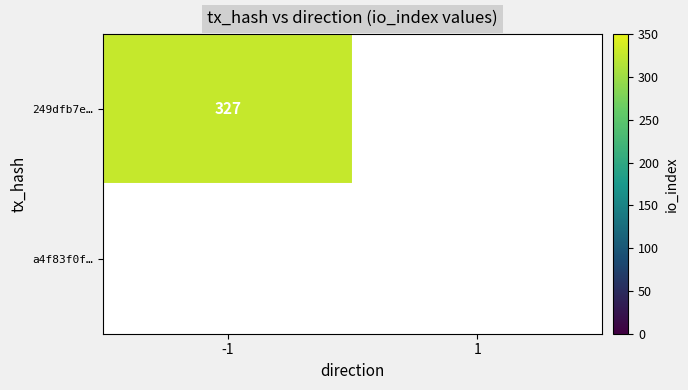

List the series in order of their peak value, lowest first.

a4f83f0fba44d8be34ec74037c805c2ad02f94d, 249dfb7e06efb09a763f1779fe4e56e8564d50c